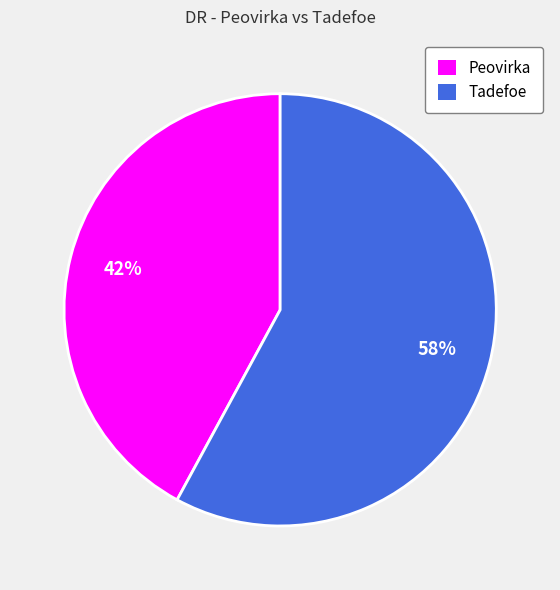

What percentage is the Tadefoe slice, to the nearest percent?

58%